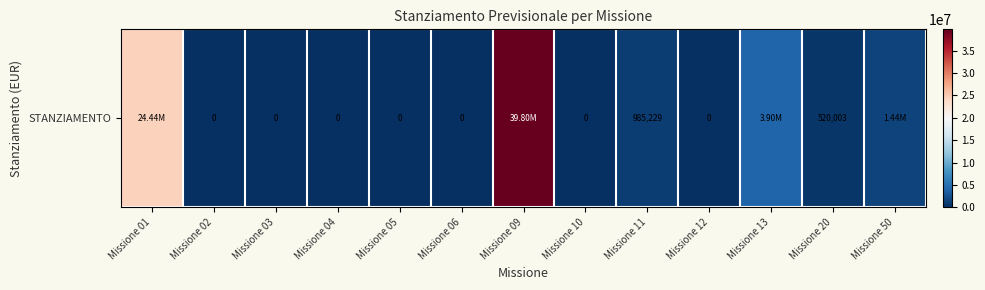

Count the number of data series in this chart.

1